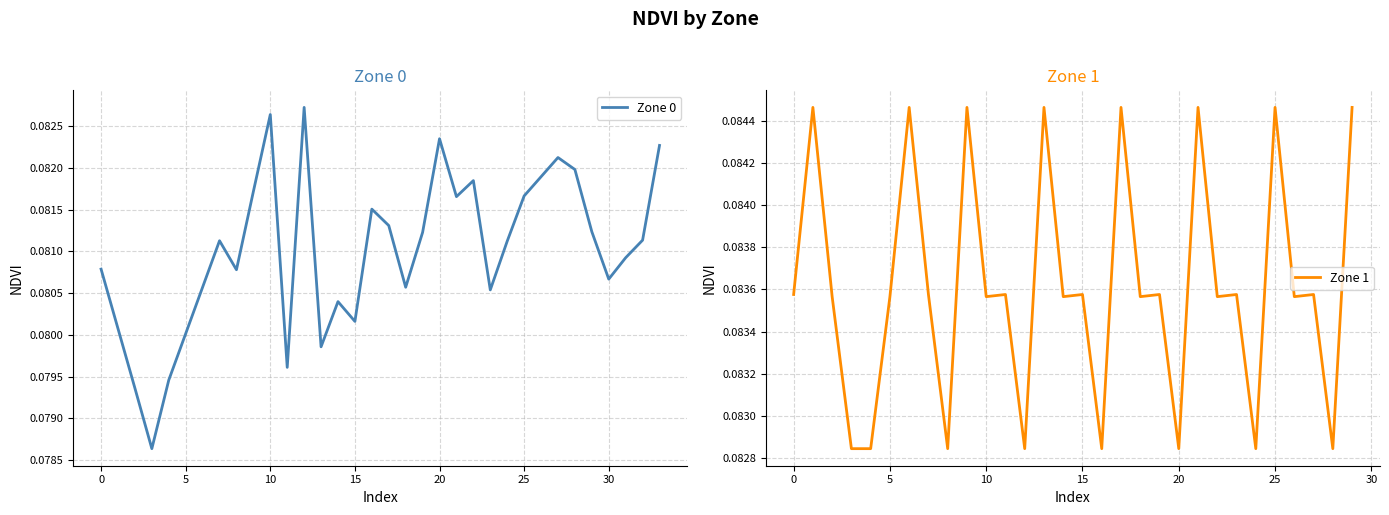

What is the average value of the Zone 1 series?

0.1